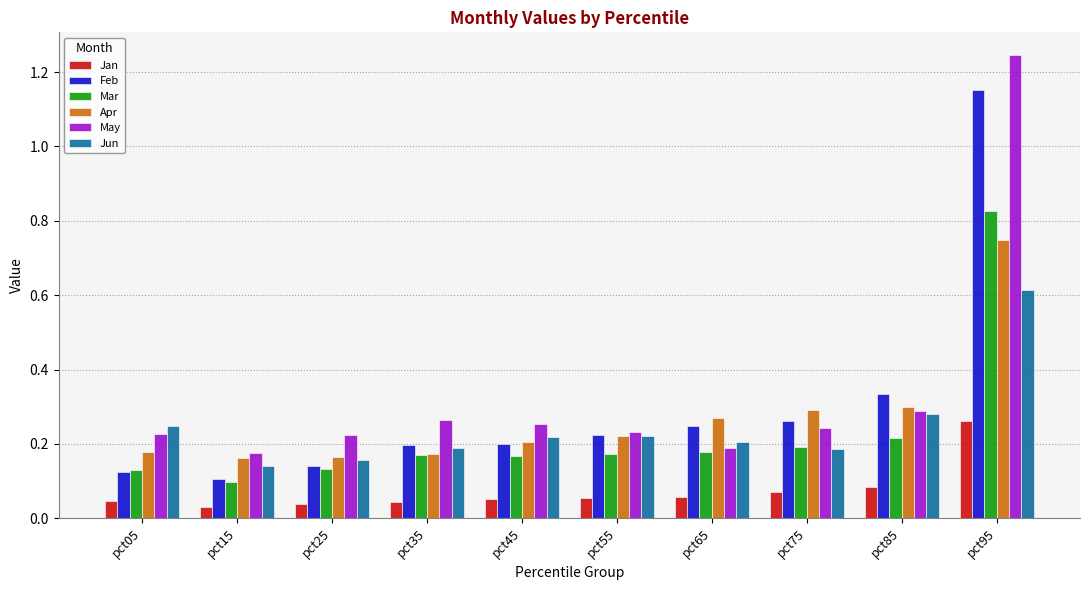

What is the total value across all series at pct45?

1.1